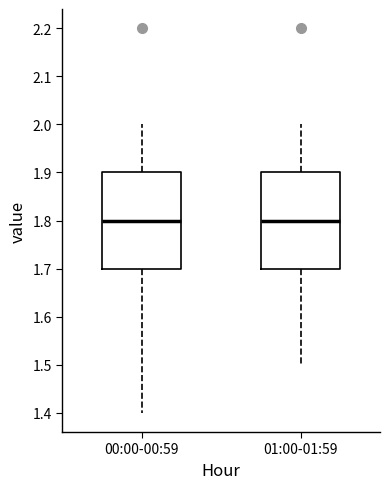

Reading left to right, read every box against the y-axis: the position of its median line, the range the box covers, and the ends of its whiskers. The values are not printed on the chart, so give them approximately, as read against the axis.

00:00-00:59: median 1.8, box 1.7 to 1.9, whiskers 1.4 to 2.0
01:00-01:59: median 1.8, box 1.7 to 1.9, whiskers 1.5 to 2.0